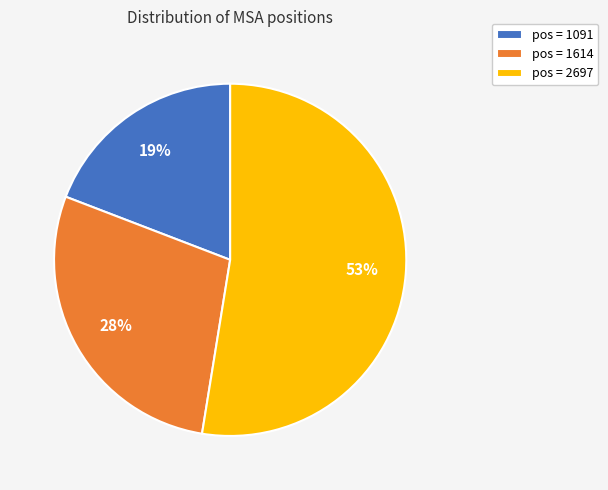

What is the majority slice?

pos = 2697